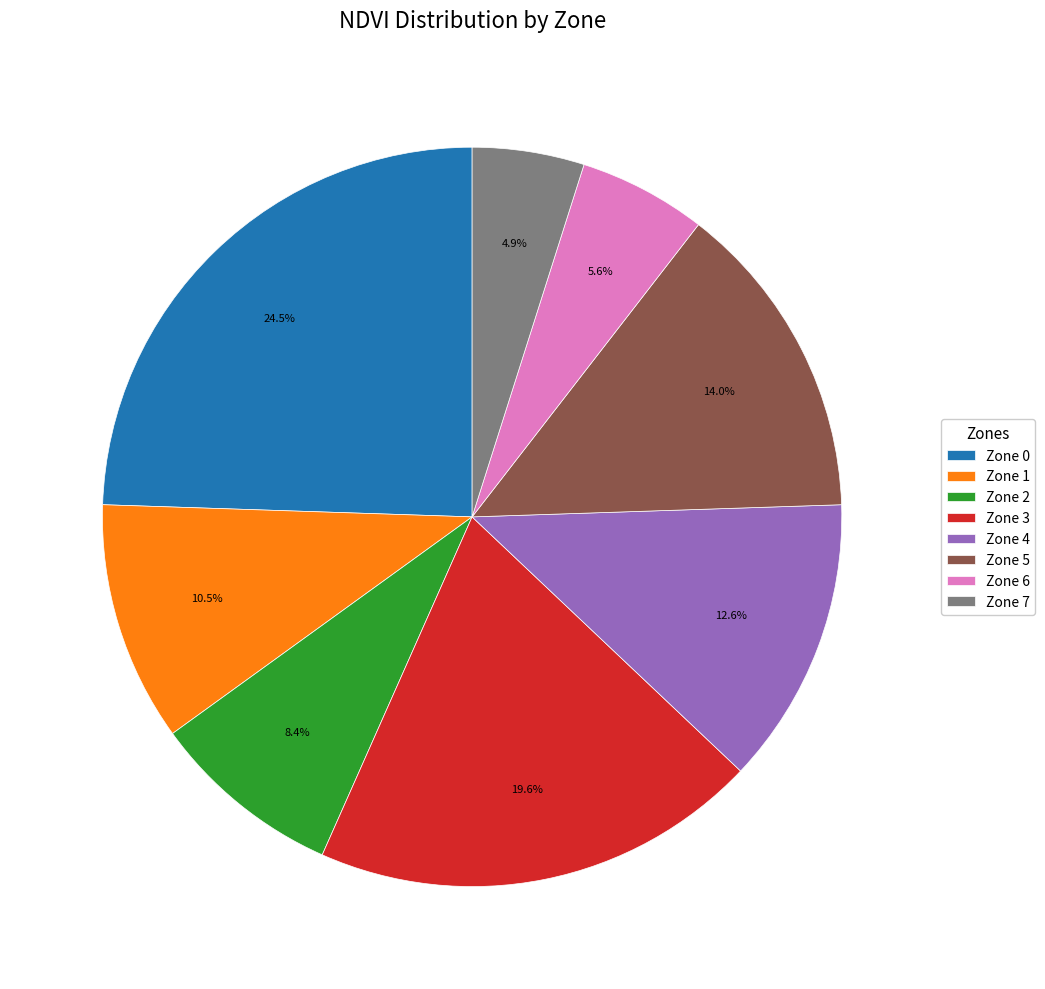

Which slice is the largest?

Zone 0